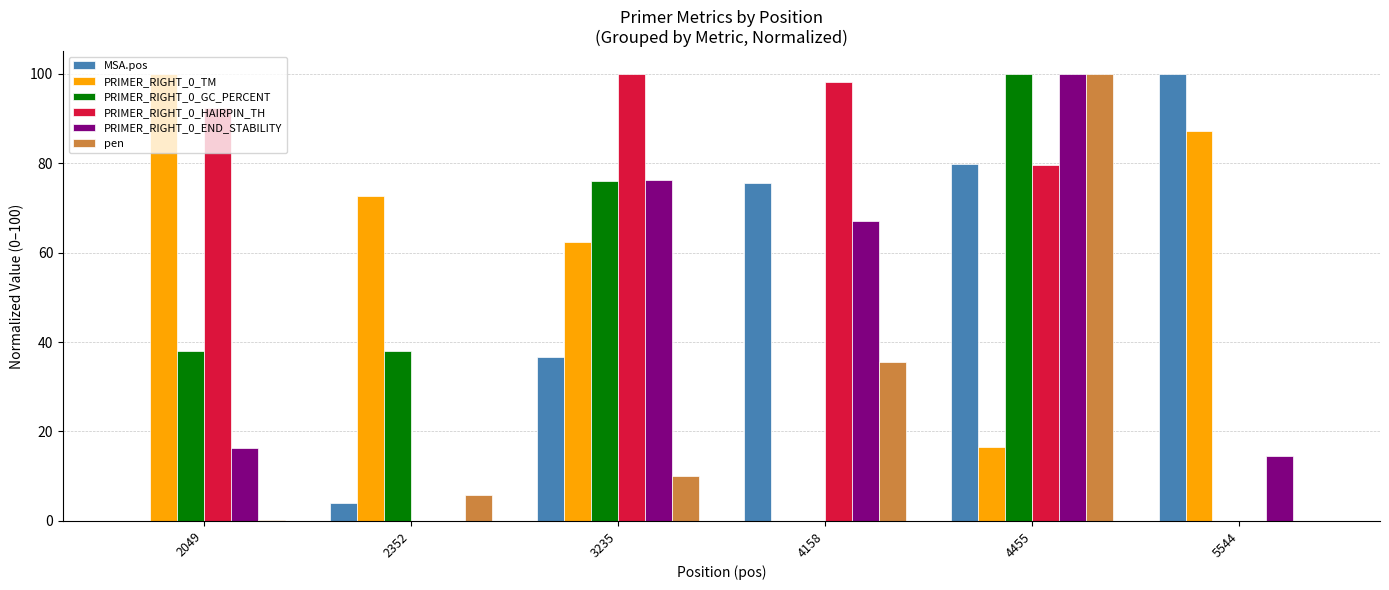

Are the bars horizontal?

No